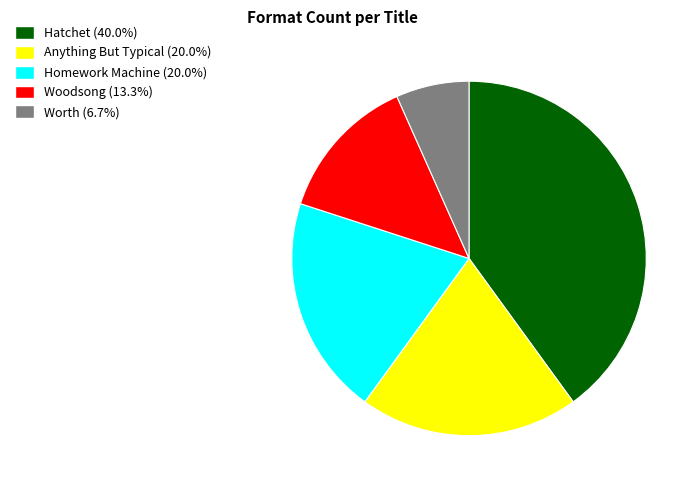

Is there a majority slice in this chart?

No